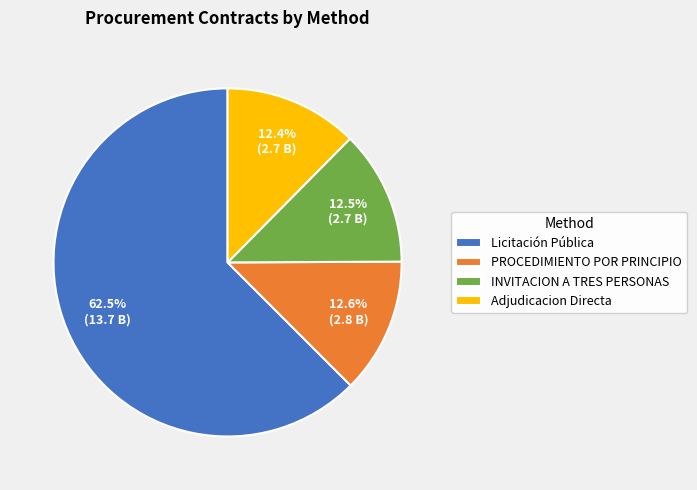

What is the largest slice in the pie chart?

Licitación Pública